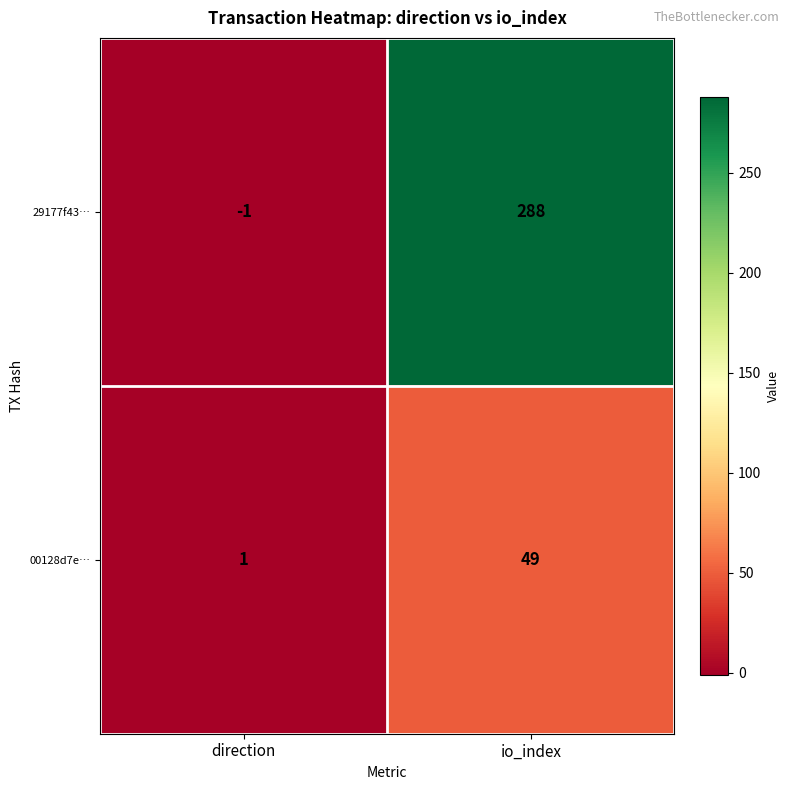

At which label does 29177f43… reach its peak?

io_index